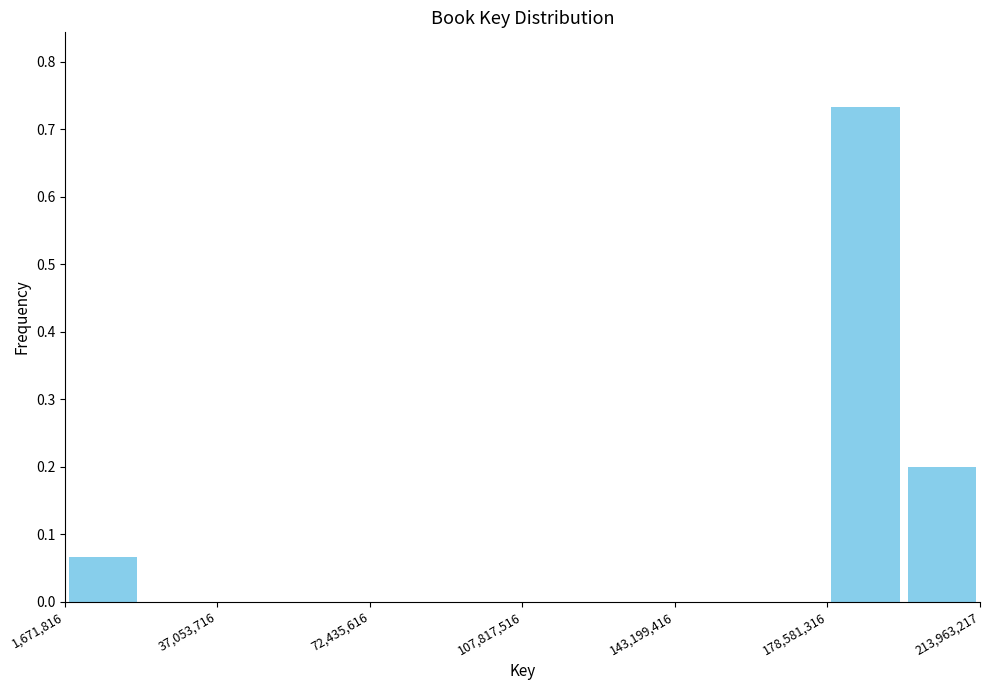

Around what value on the x-axis is the tallest bar? Give the approximate position of its centre, as read against the axis.

185000000